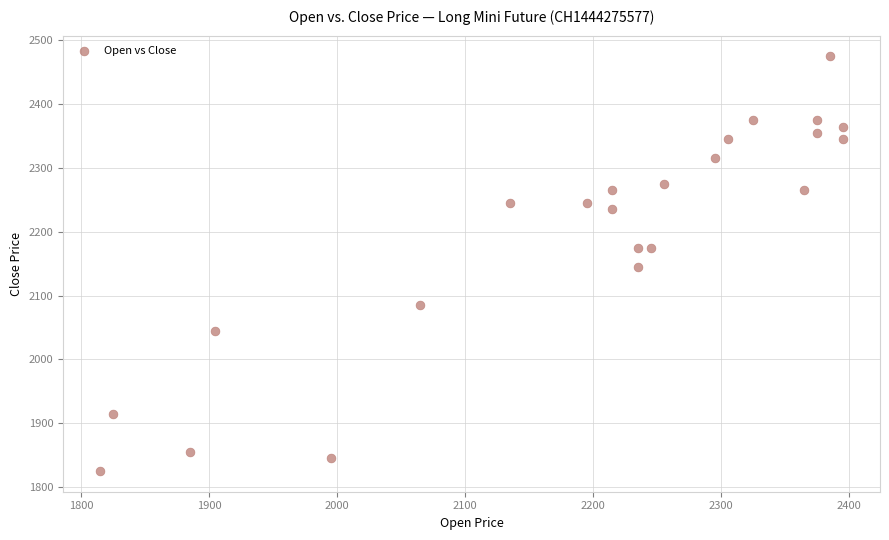

What is the range of X values (max minus min)?

580